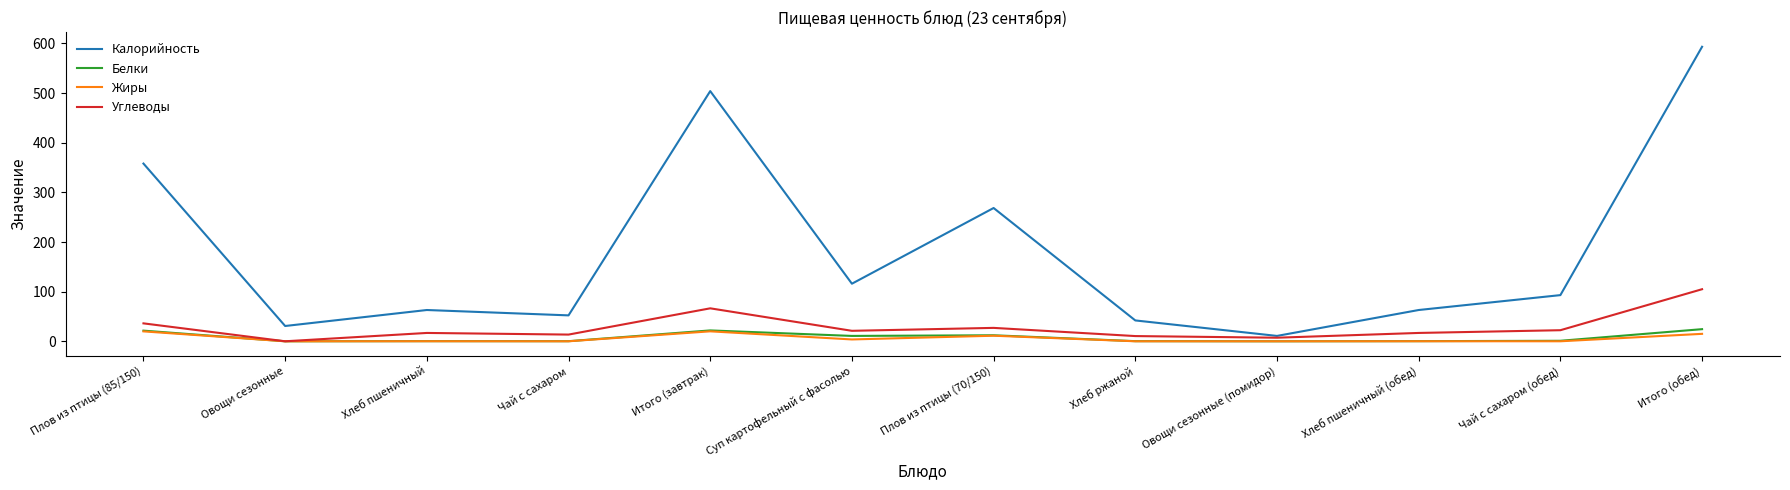

True or false: Углеводы has a value of 21.1 at Суп картофельный с фасолью.

True